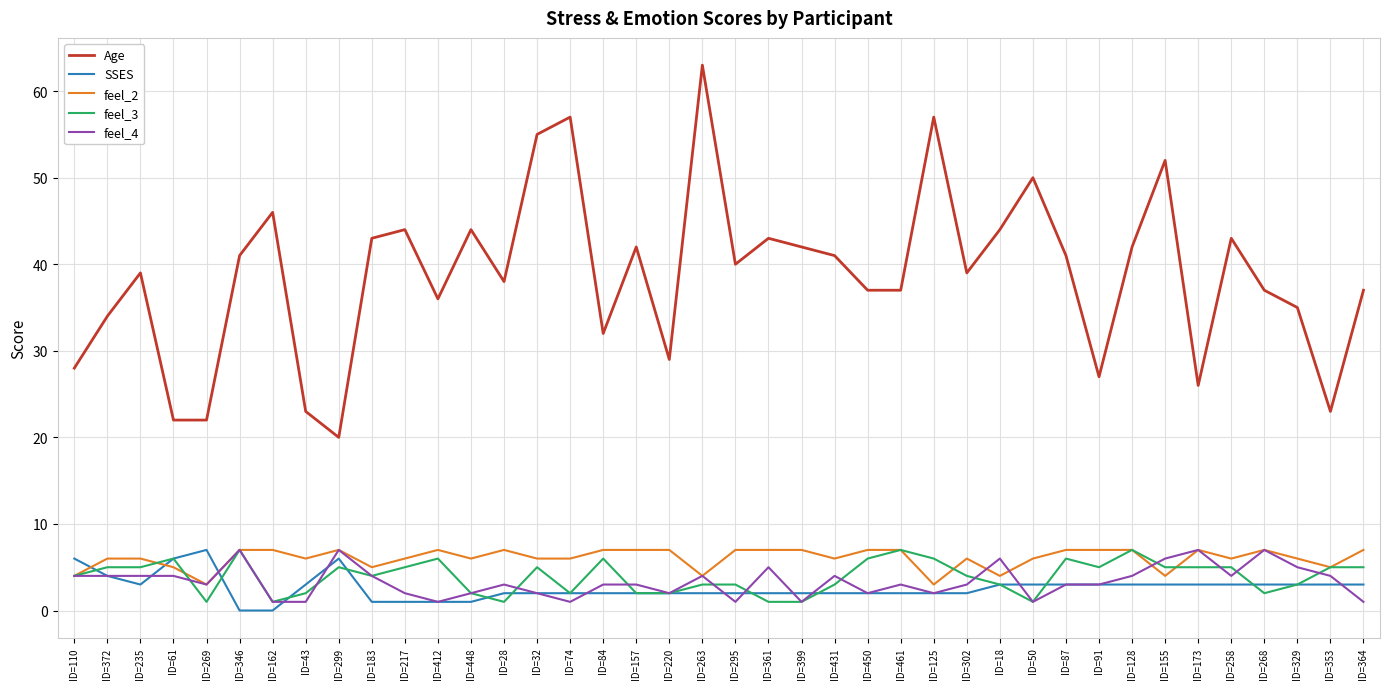

Is it true that SSES equals 2 at ID=84?

True